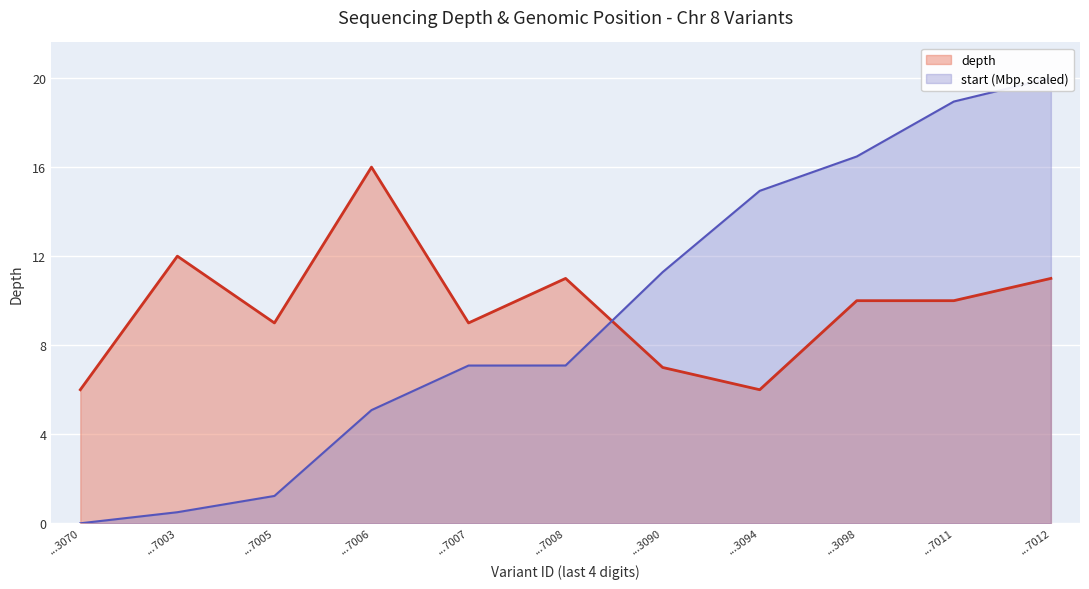

What is the difference between the second highest and minimum values in the start (Mbp) series?

18.9